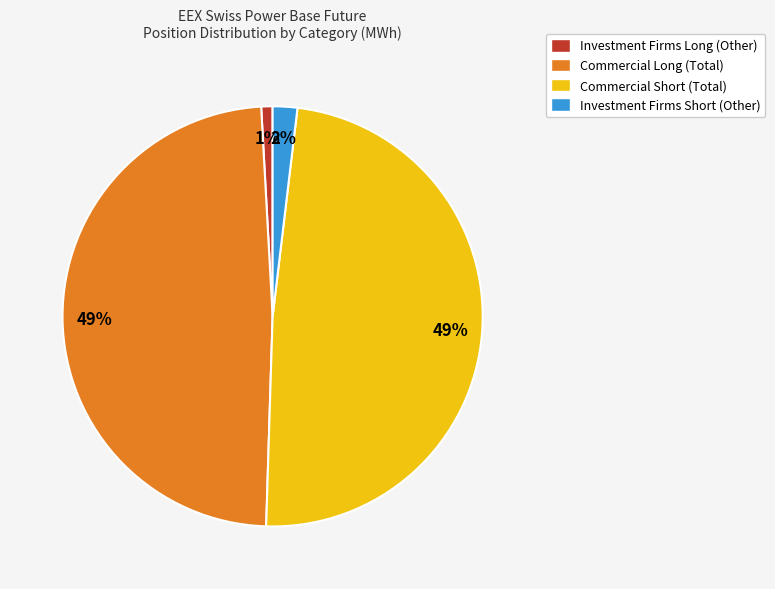

True or false: Investment Firms Short (Other) accounts for 16% of the total.

False